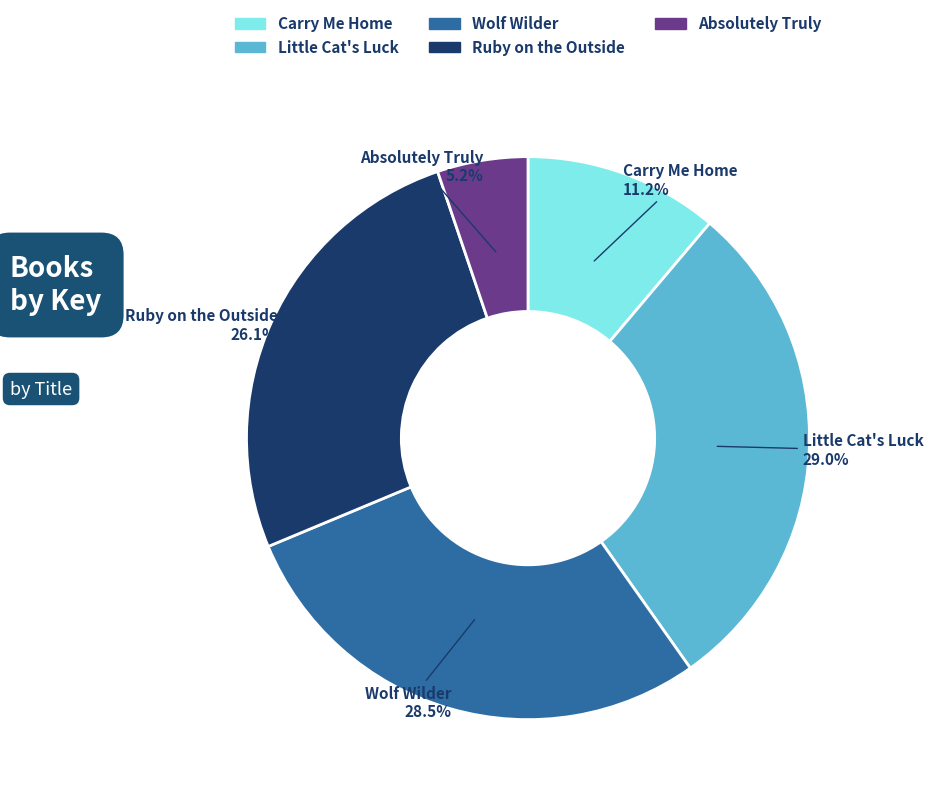

To the nearest percent, what is the difference between the largest and smallest slice percentages?

24%